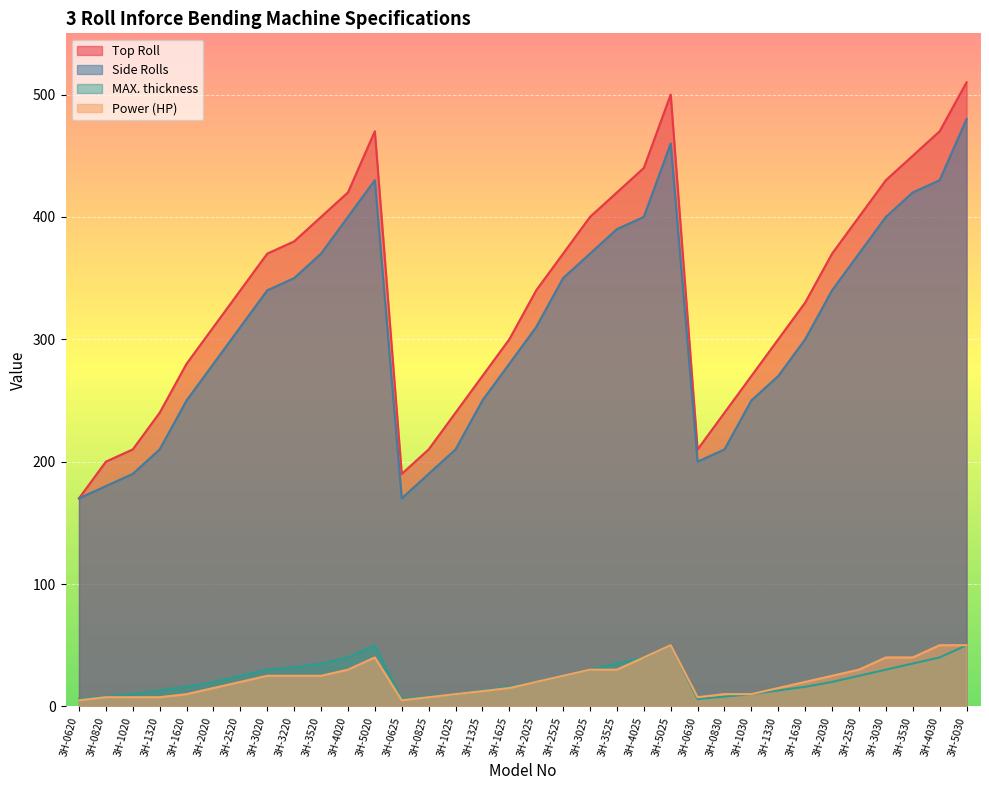

What is the spread (max minus min) of values at 3H-2030?

350.0